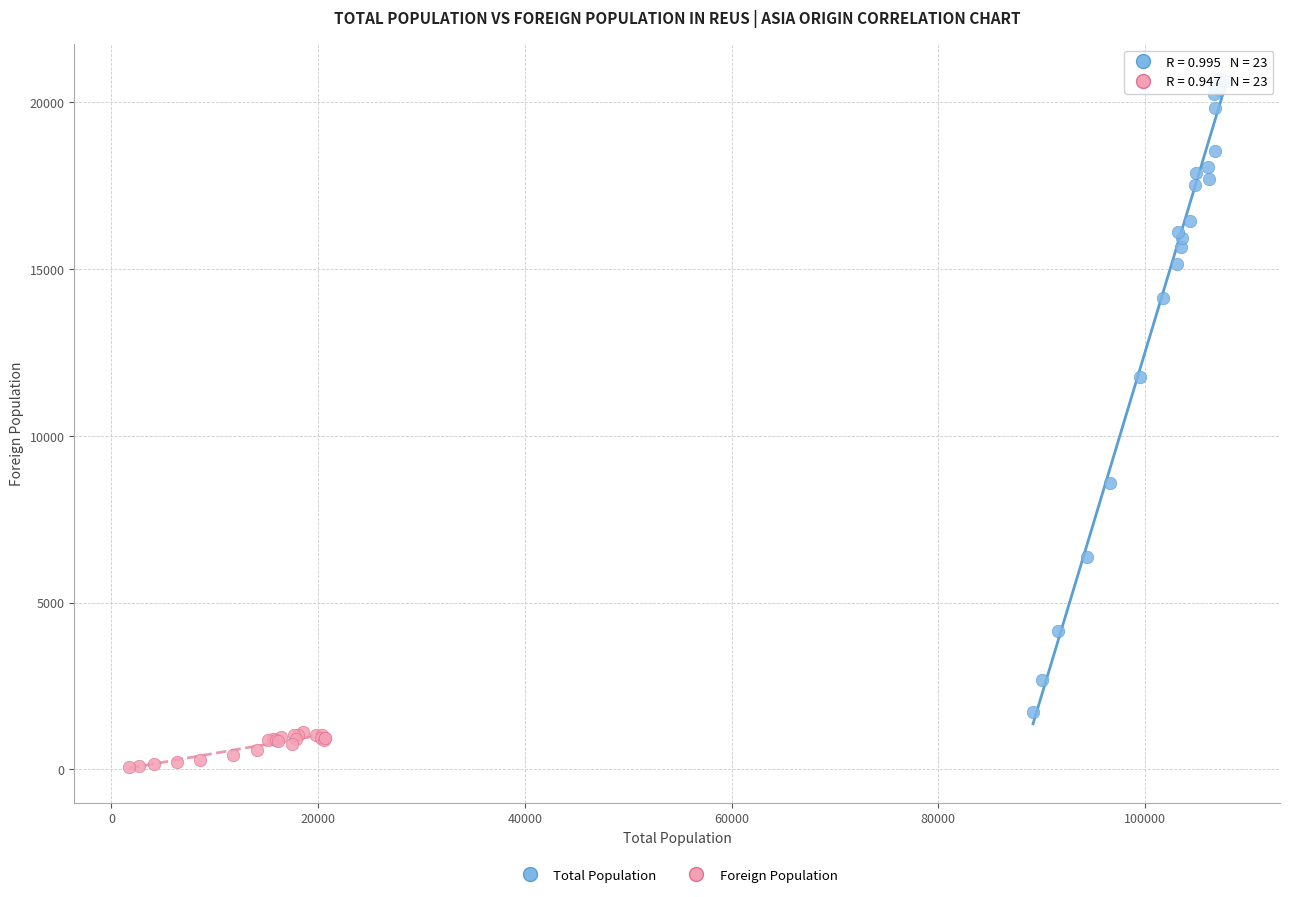

What are all the series names shown in the legend?

Total Population, Foreign Population